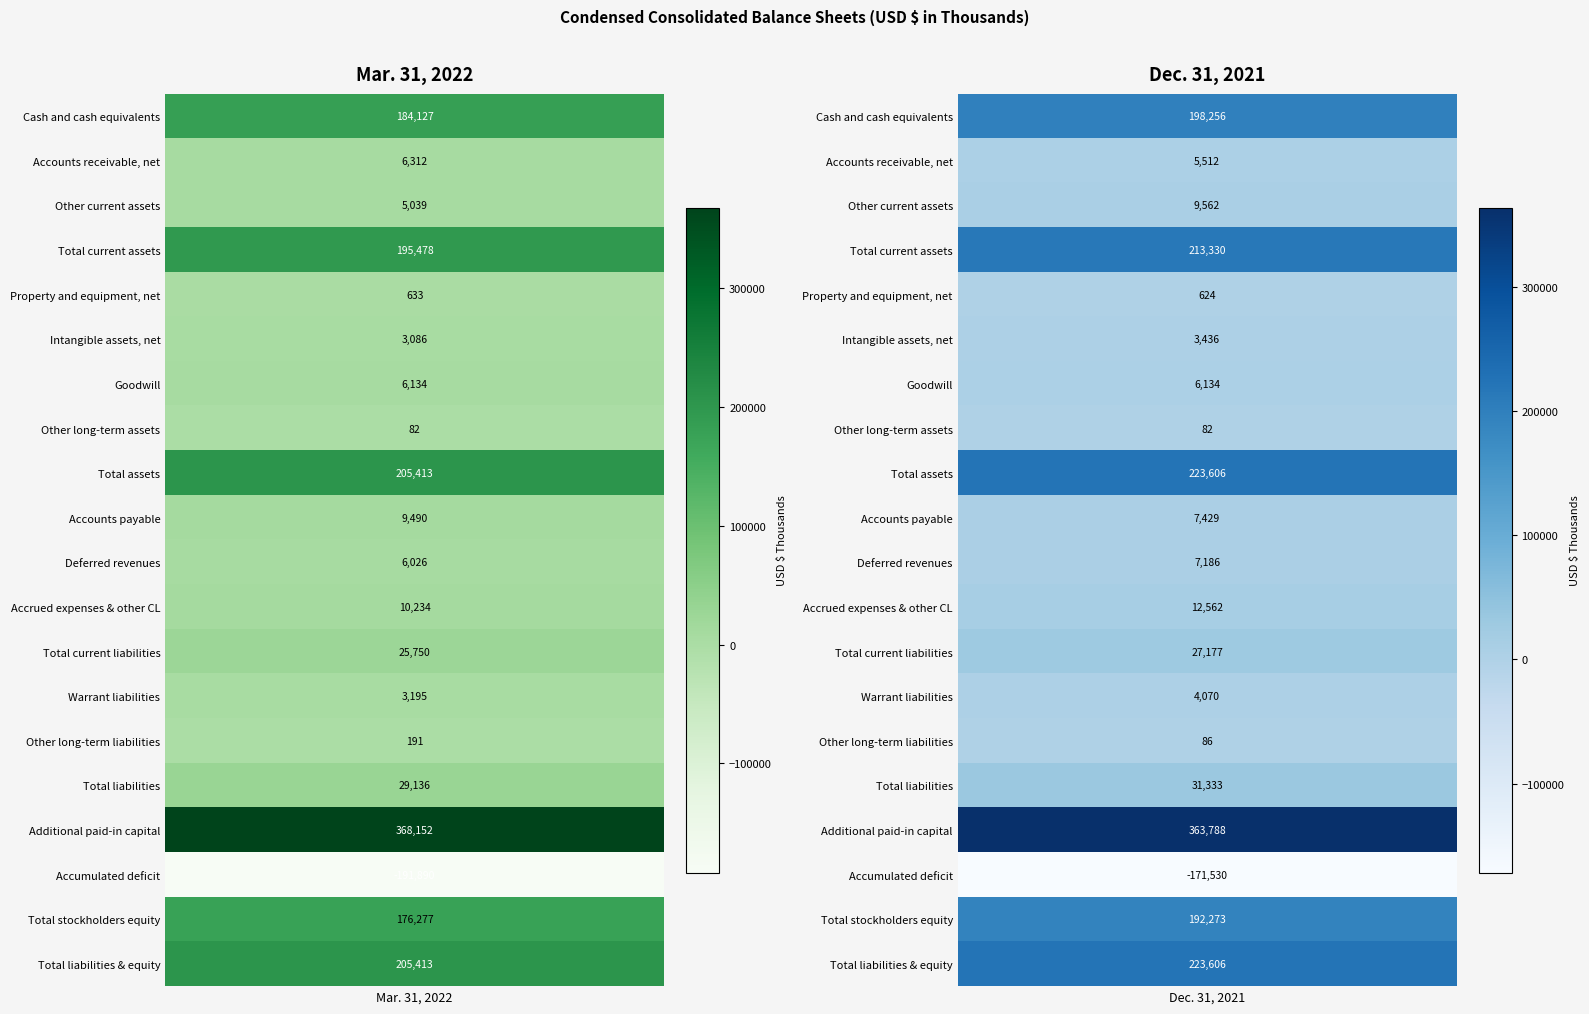

Reading left to right, what are all the values shown in this chart?

Cash and cash equivalents: 0=184127	1=198256
Accounts receivable, net: 0=6312	1=5512
Other current assets: 0=5039	1=9562
Total current assets: 0=195478	1=213330
Property and equipment, net: 0=633	1=624
Intangible assets, net: 0=3086	1=3436
Goodwill: 0=6134	1=6134
Other long-term assets: 0=82	1=82
Total assets: 0=205413	1=223606
Accounts payable: 0=9490	1=7429
Deferred revenues: 0=6026	1=7186
Accrued expenses & other CL: 0=10234	1=12562
Total current liabilities: 0=25750	1=27177
Warrant liabilities: 0=3195	1=4070
Other long-term liabilities: 0=191	1=86
Total liabilities: 0=29136	1=31333
Additional paid-in capital: 0=368152	1=363788
Accumulated deficit: 0=-191890	1=-171530
Total stockholders equity: 0=176277	1=192273
Total liabilities & equity: 0=205413	1=223606